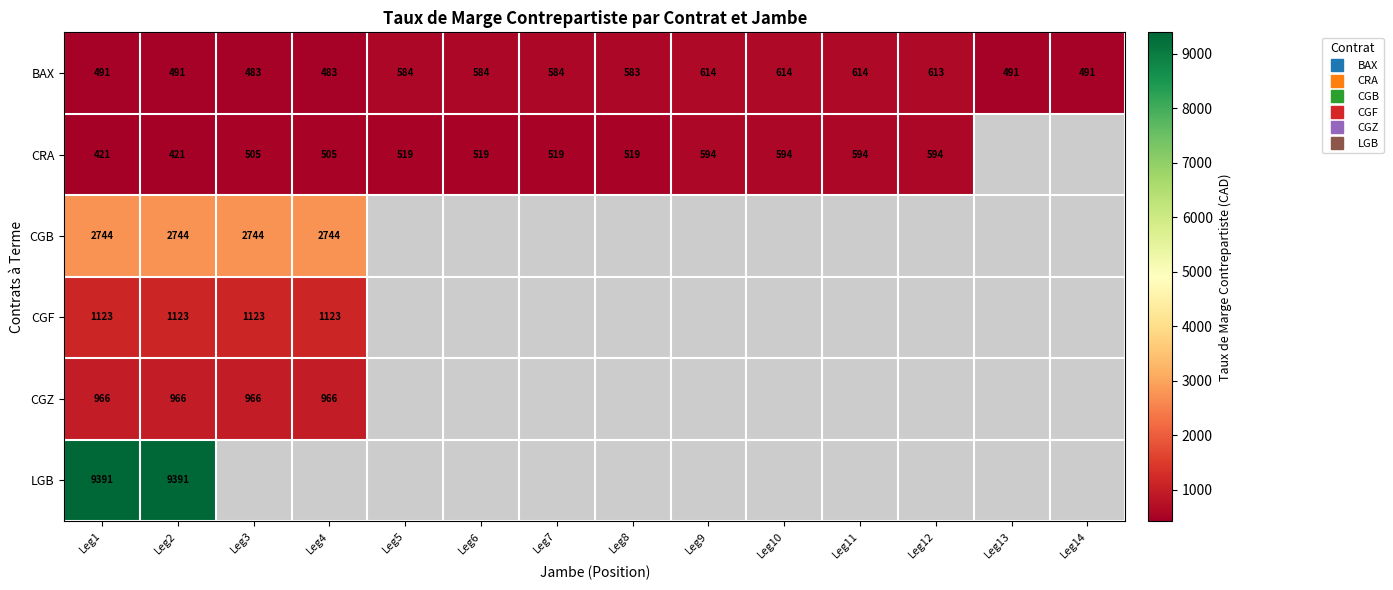

List the series in order of their peak value, lowest first.

CRA, BAX, CGZ, CGF, CGB, LGB